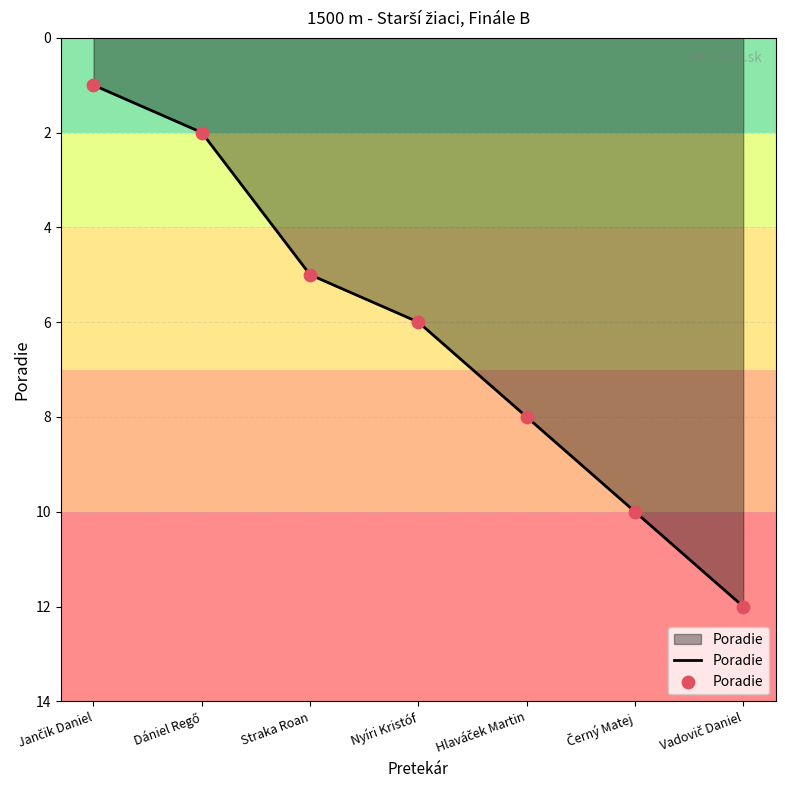

Between Nyíri Kristóf and Straka Roan, which is larger?

Nyíri Kristóf